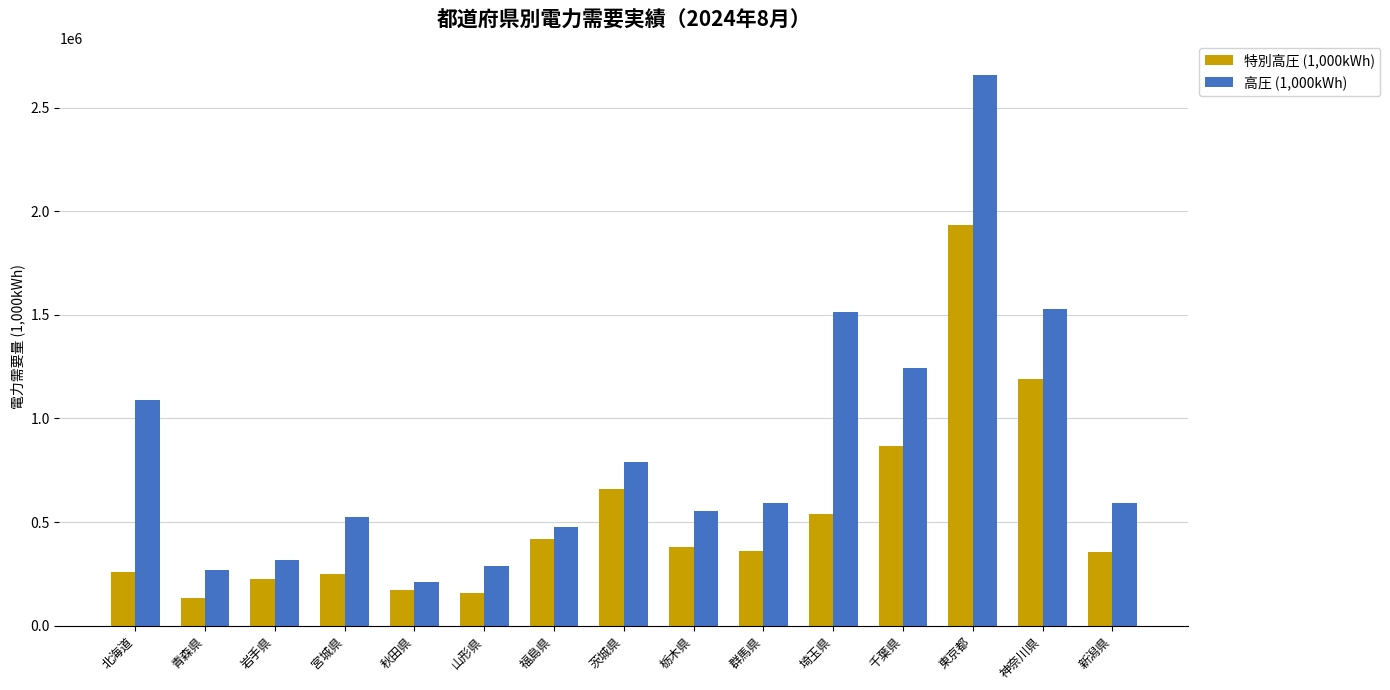

What is the average value of the 特別高圧 (1,000kWh) series?

526295